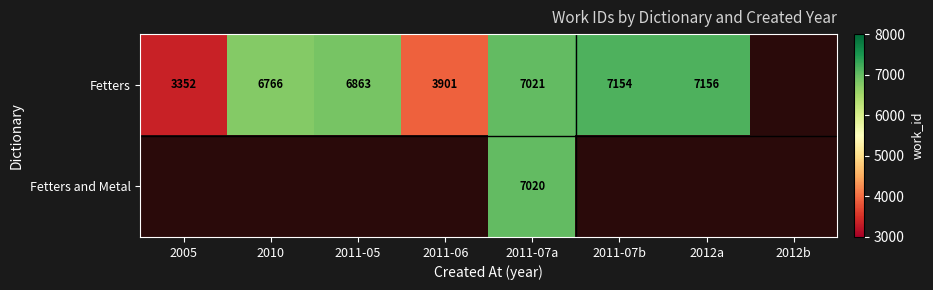

True or false: Fetters has a value of 9513 at 2012a.

False